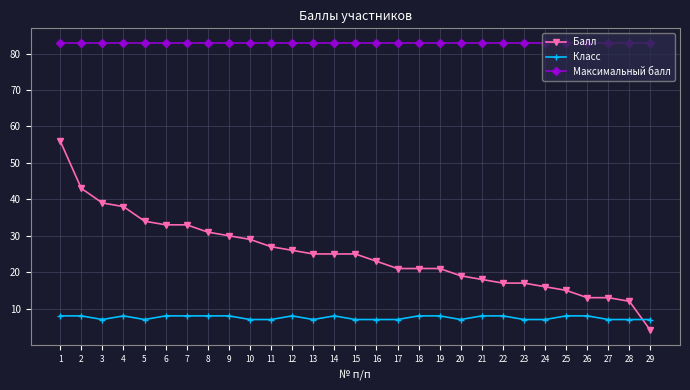

Reading right to left, list all the values displayed in this chart.

Балл: 4	12	13	13	15	16	17	17	18	19	21	21	21	23	25	25	25	26	27	29	30	31	33	33	34	38	39	43	56
Класс: 7	7	7	8	8	7	7	8	8	7	8	8	7	7	7	8	7	8	7	7	8	8	8	8	7	8	7	8	8
Максимальный балл: 83	83	83	83	83	83	83	83	83	83	83	83	83	83	83	83	83	83	83	83	83	83	83	83	83	83	83	83	83